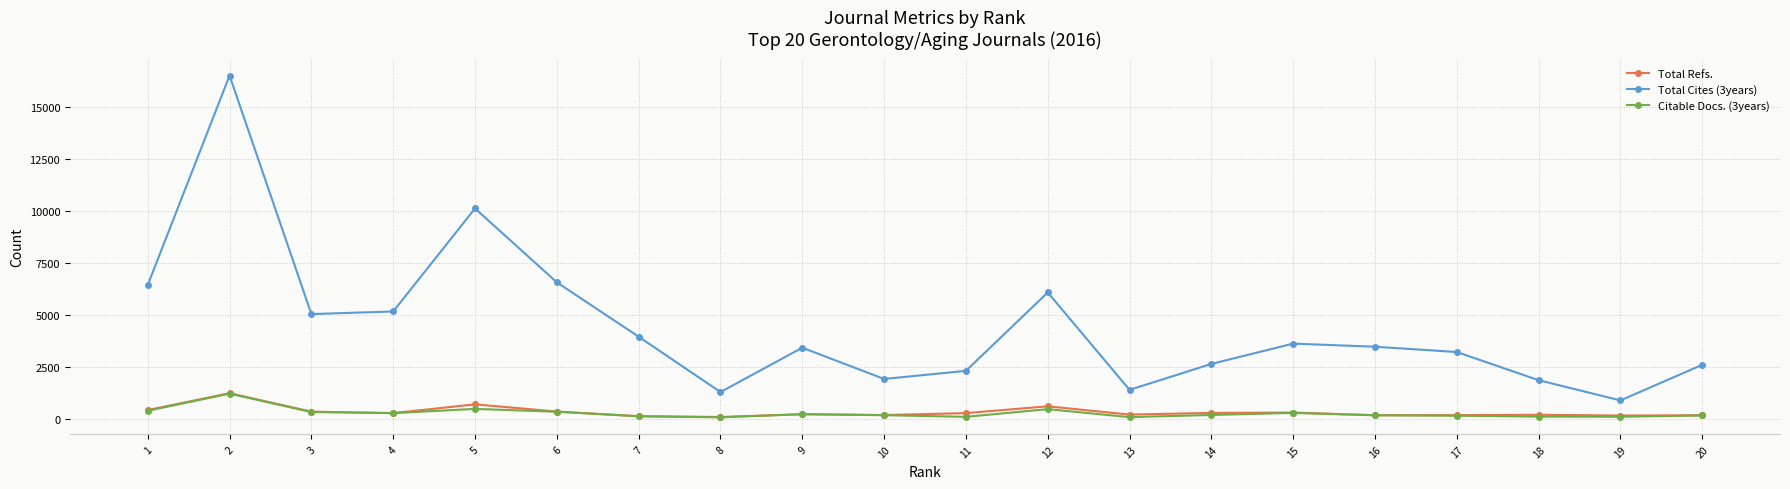

True or false: Citable Docs. (3years) and Total Cites (3years) cross at least once.

False